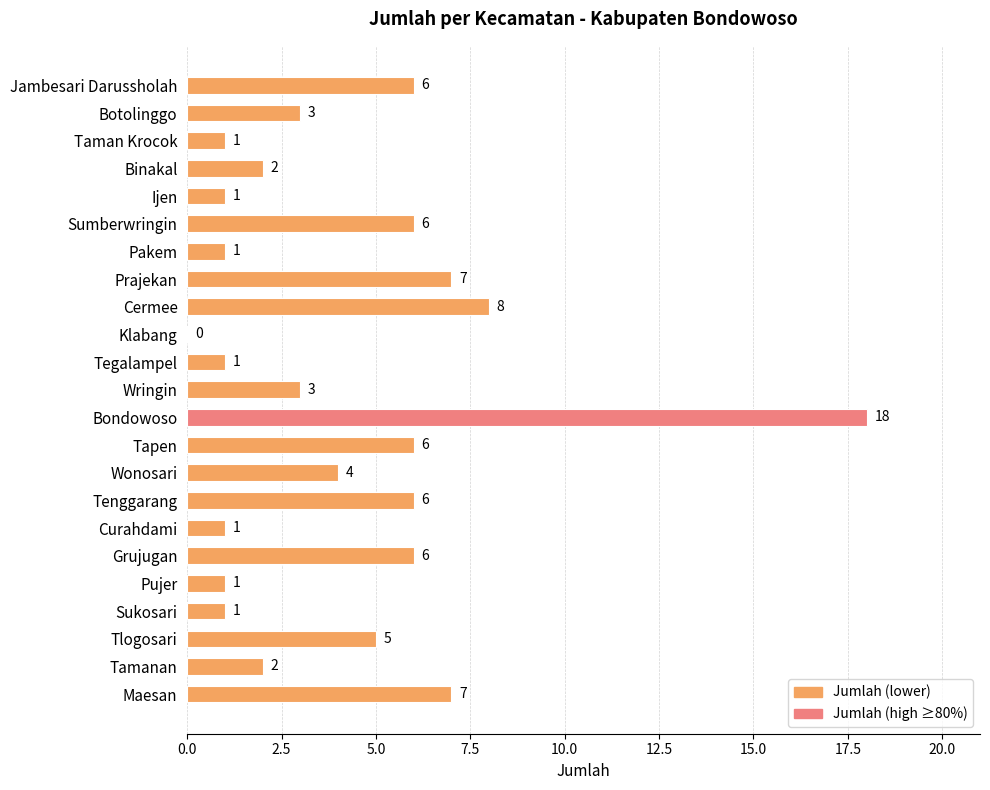

What is the change in value from Tegalampel to Sumberwringin?

+5